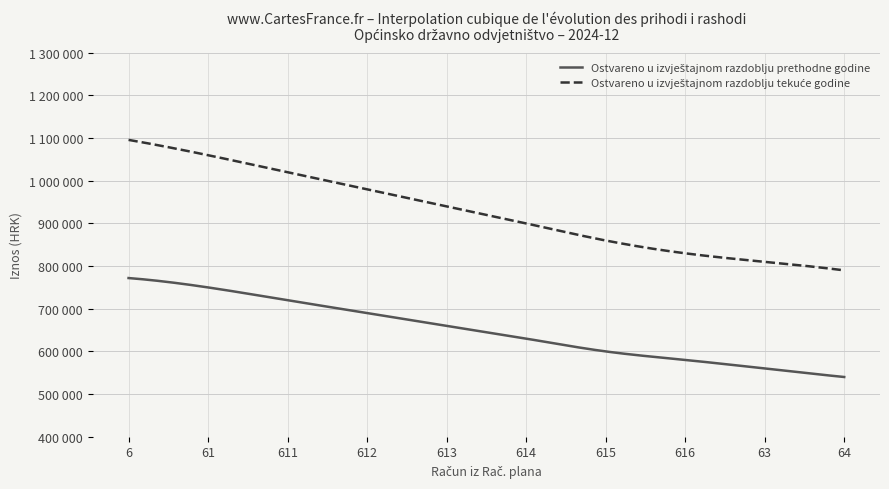

True or false: Ostvareno u izvještajnom razdoblju tekuće godine and Ostvareno u izvještajnom razdoblju prethodne godine intersect in this chart.

False